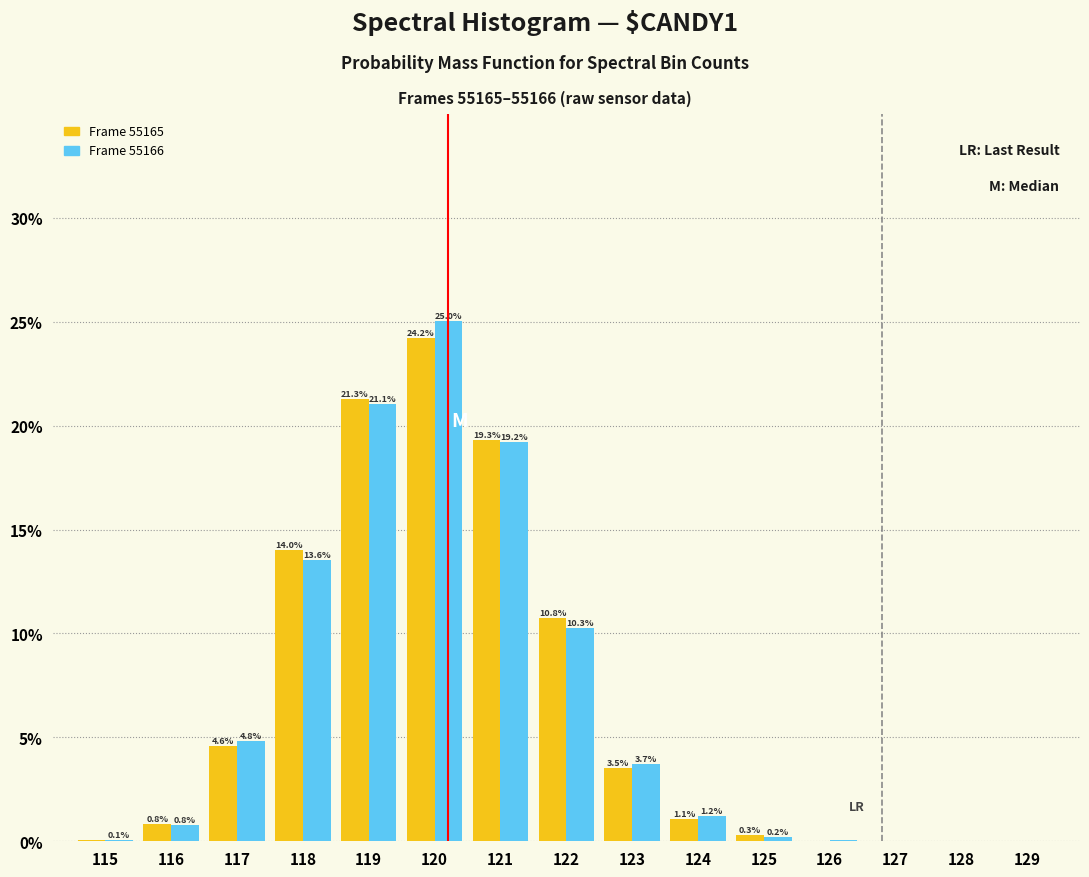

Which category has the highest value across all series?

120